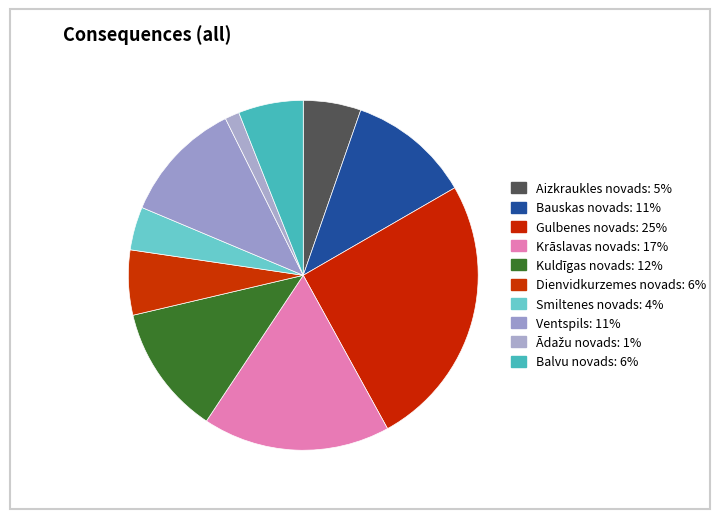

Combined, do Balvu novads and Bauskas novads account for over 50%?

No